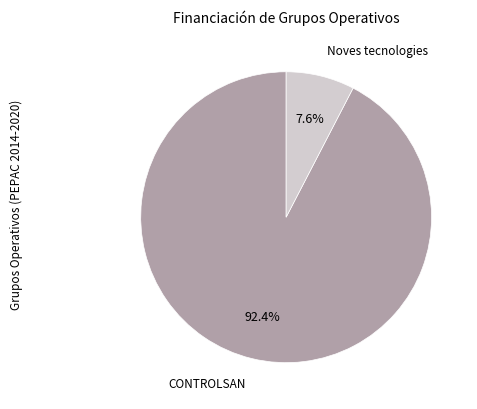

Does any single category account for the majority?

Yes